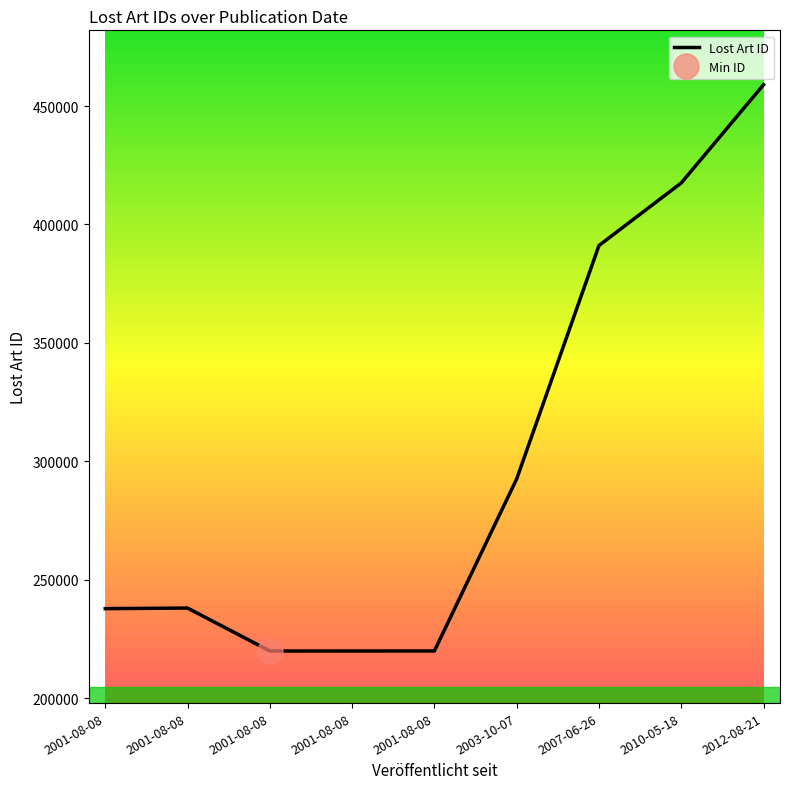

Is it true that the value at 2012-08-21 is 190449?

False